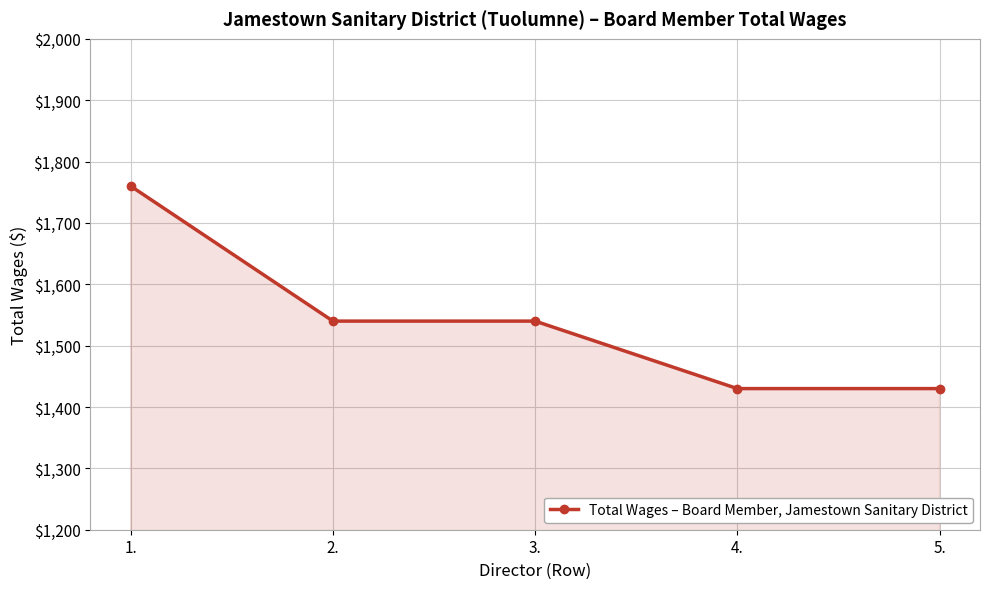

How many lines are shown in the chart?

1